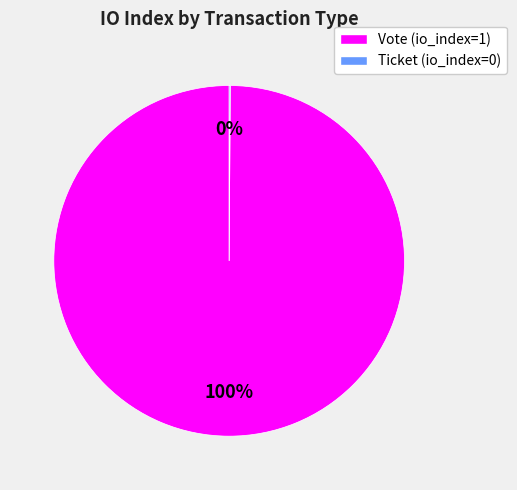

Is it true that Vote is 100% of the pie?

True